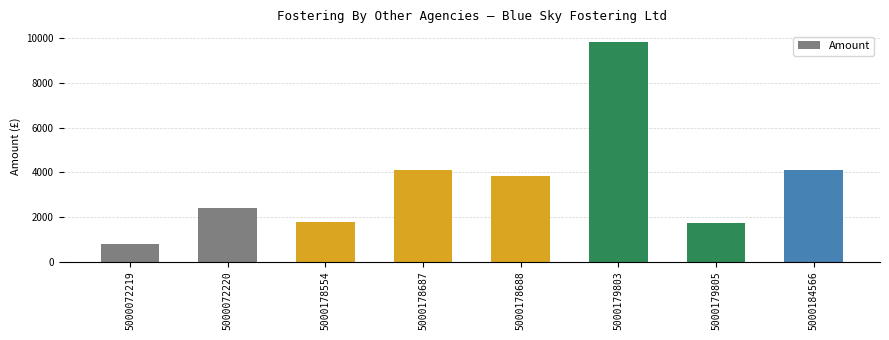

Approximately how many times larger is the value at 5000072219 compared to 5000072220?

0.3